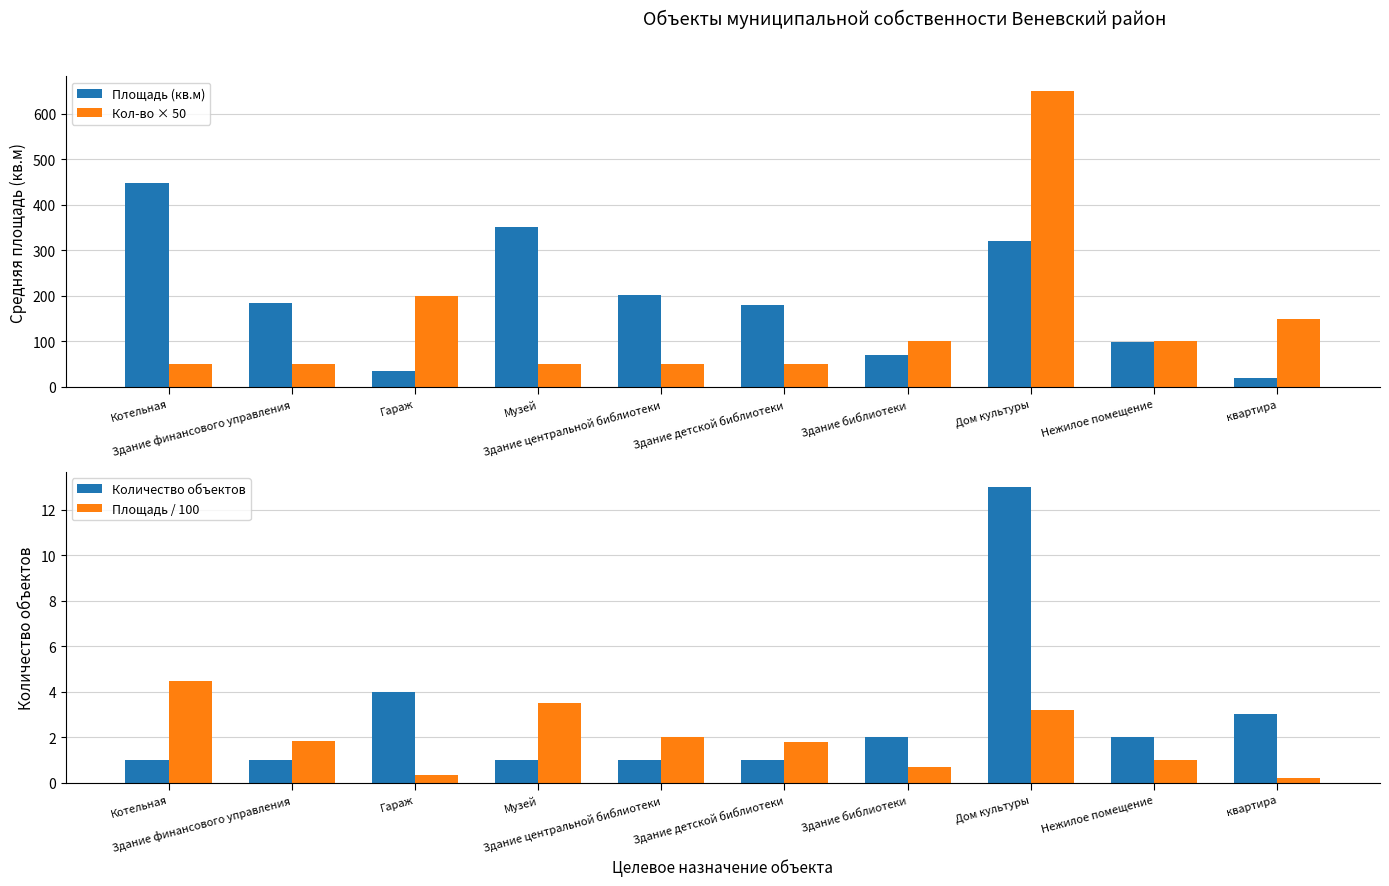

True or false: Количество объектов has a value of 0.4 at Здание финансового управления.

False